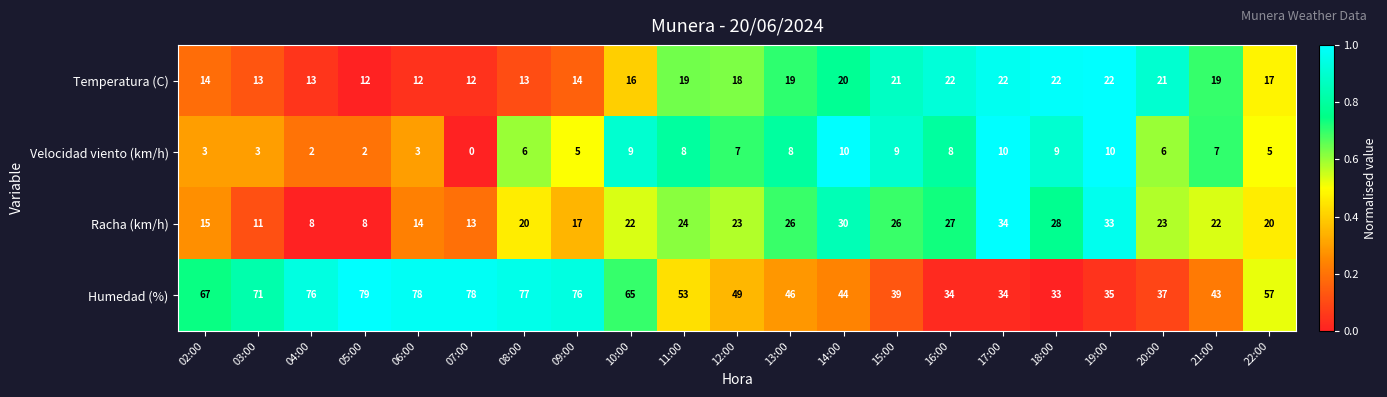

What is the total value across all series at 15:00?

95